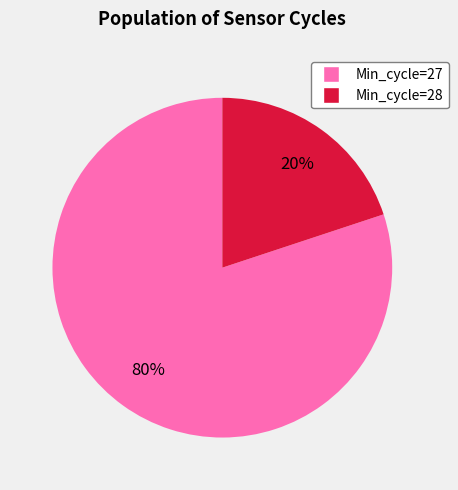

Combined, do Min_cycle=27 and Min_cycle=28 account for over 50%?

Yes